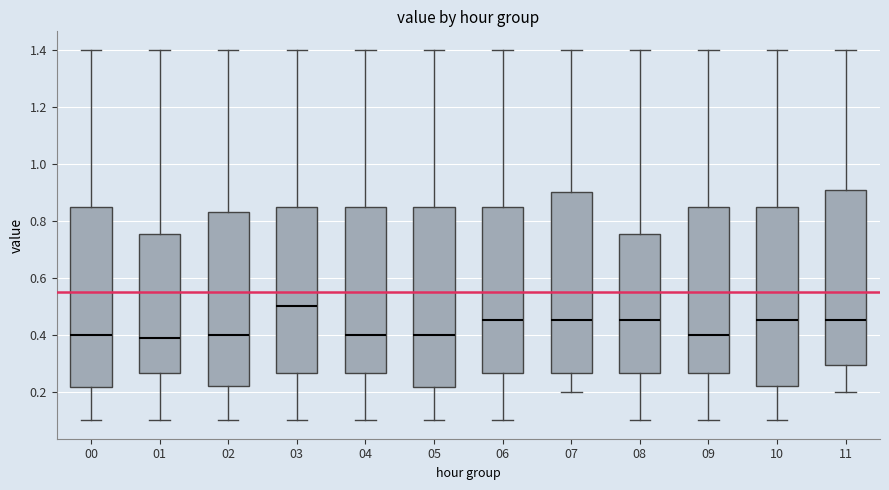

Which box has the highest median line?

03